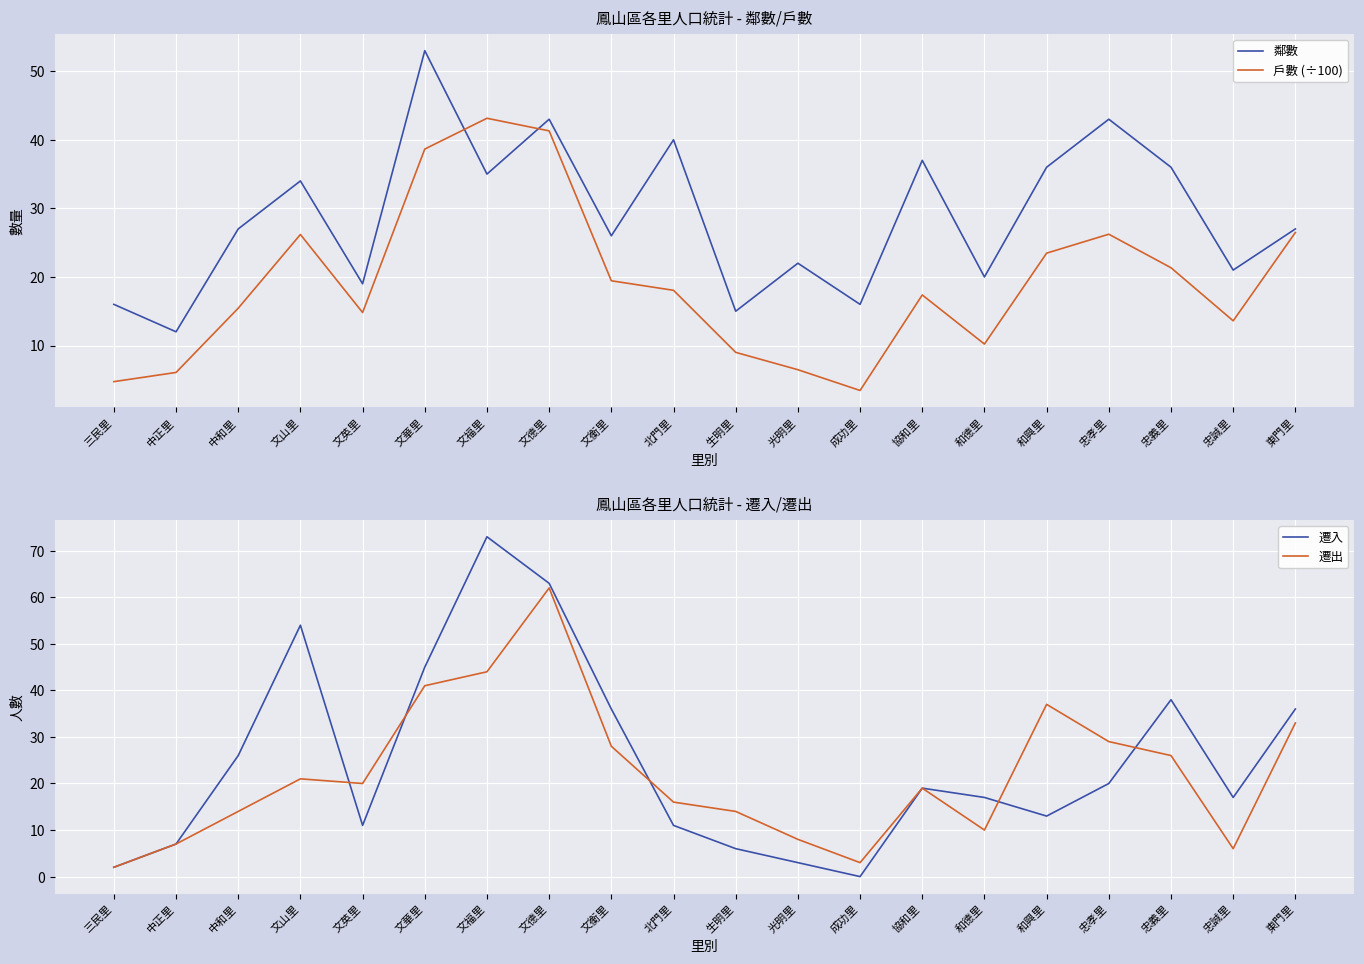

Count the number of categories in the chart.

20